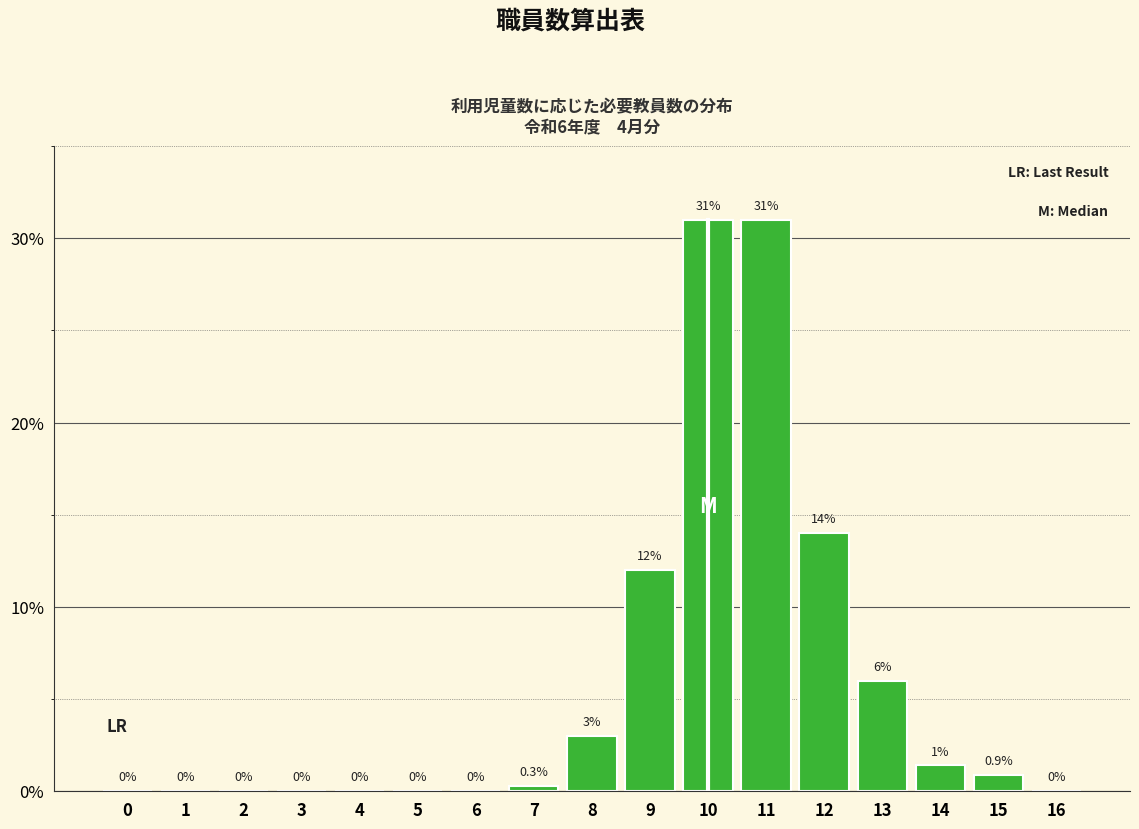

Reading left to right, transcribe all the data shown in this chart.

0=0.0	1=0.0	2=0.0	3=0.0	4=0.0	5=0.0	6=0.0	7=0.3	8=3.0	9=12.0	10=31.0	11=31.0	12=14.0	13=6.0	14=1.4	15=0.9	16=0.0